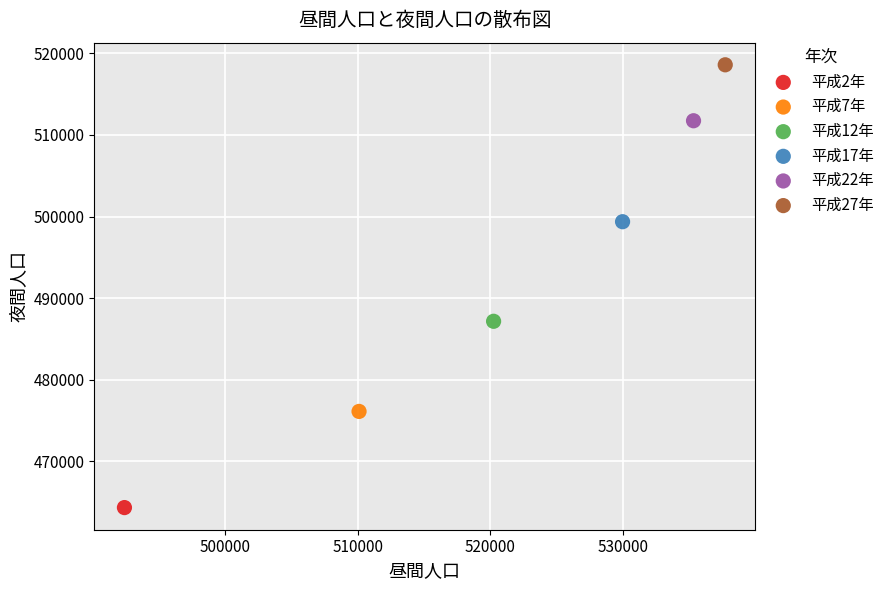

Which series reaches the minimum Y coordinate?

平成2年